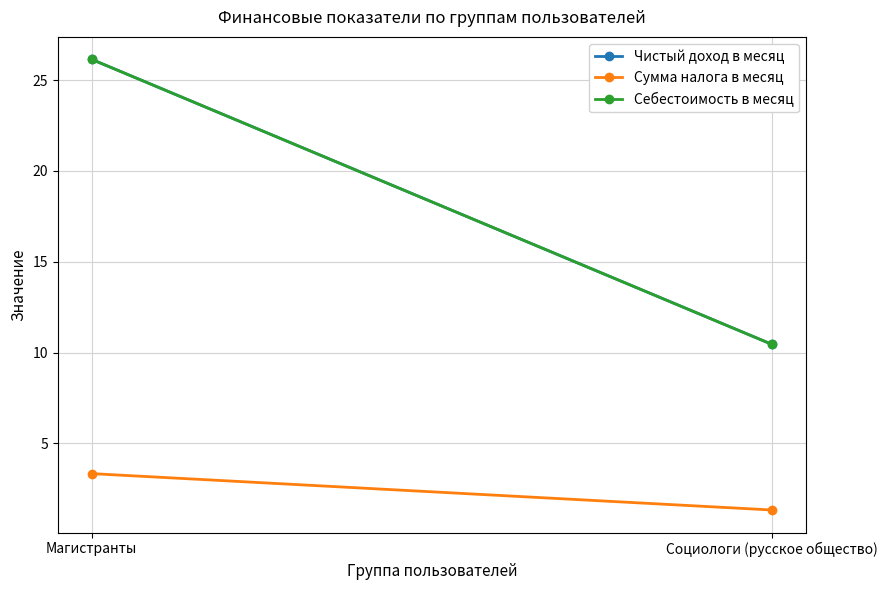

What position from the left is Магистранты?

1